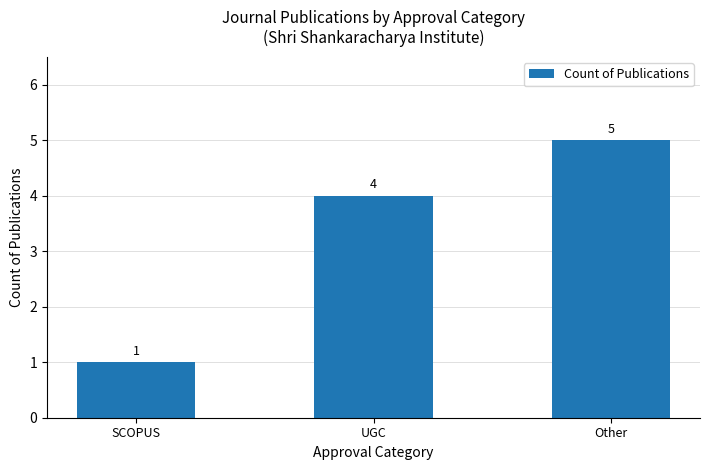

How many series are shown in this chart?

1